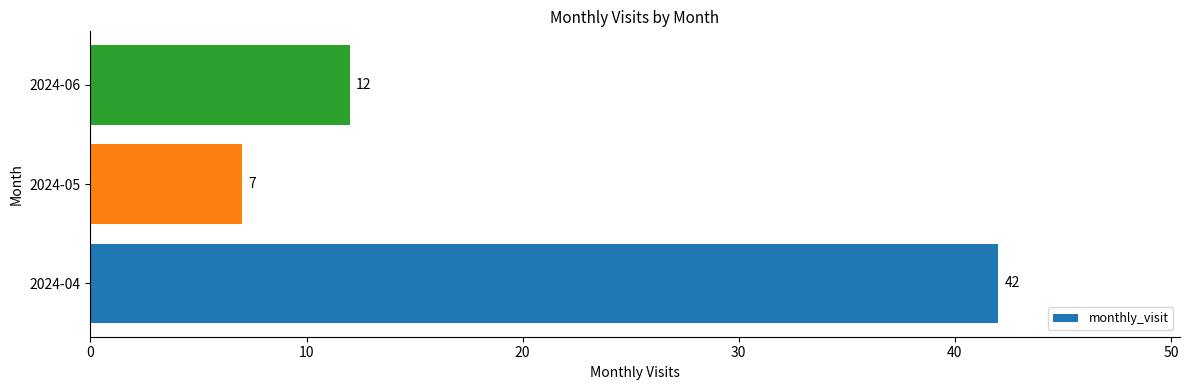

Reading top to bottom, list all the values displayed in this chart.

2024-06=12	2024-05=7	2024-04=42